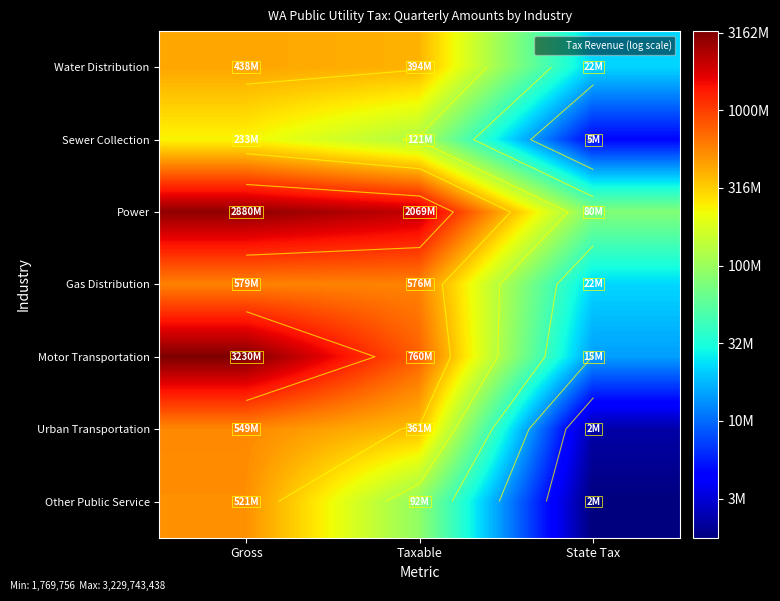

Where is Water Distribution nearest to the value 7?

State Tax